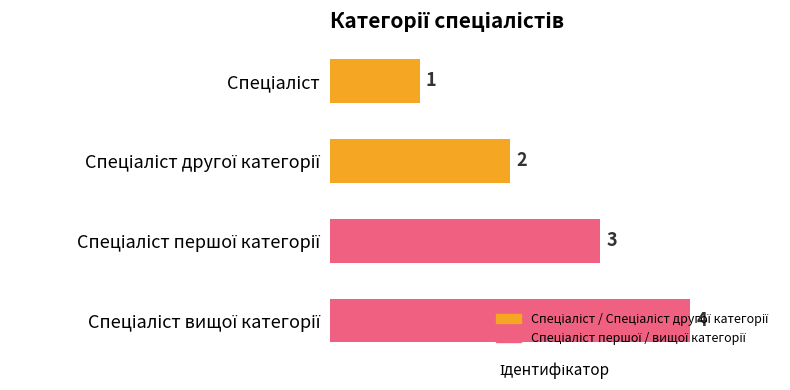

What is the sum of all values?

10